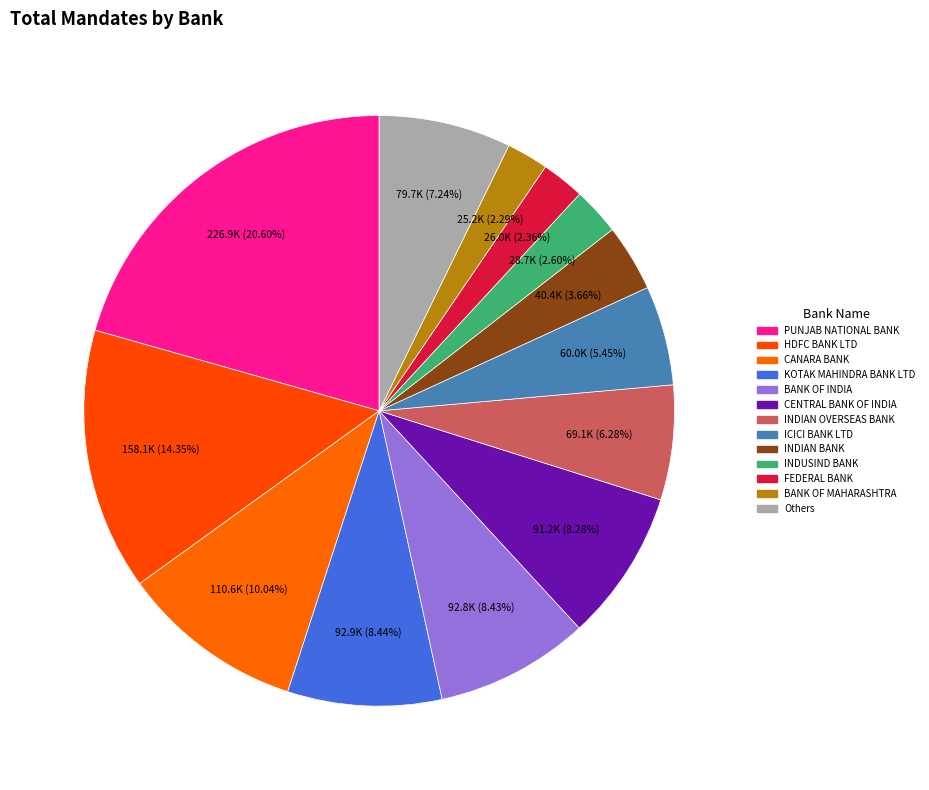

What is the largest slice in the pie chart?

PUNJAB NATIONAL BANK